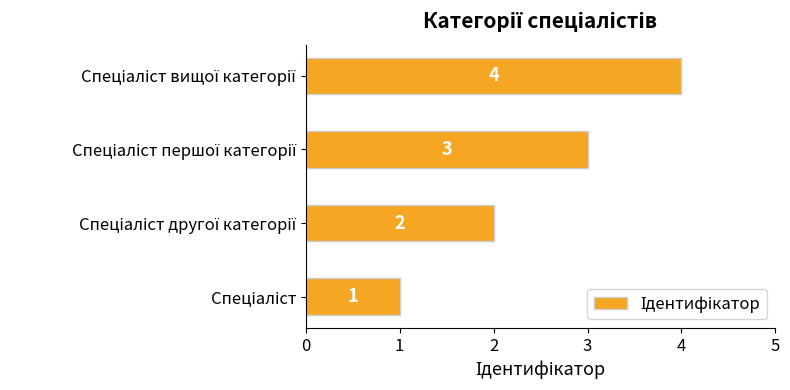

What is the greatest value displayed?

4